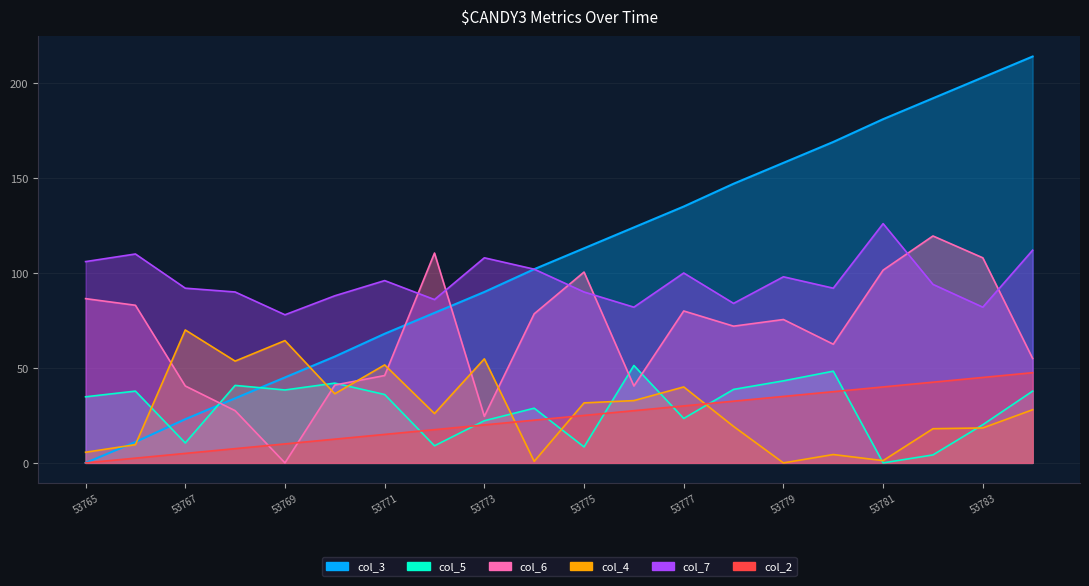

What is the value of the col_5 point at the 7th from the left?

36.0